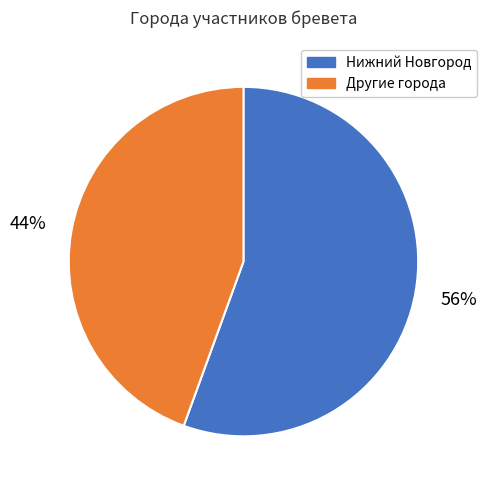

To the nearest percent, what is the average slice percentage?

50%